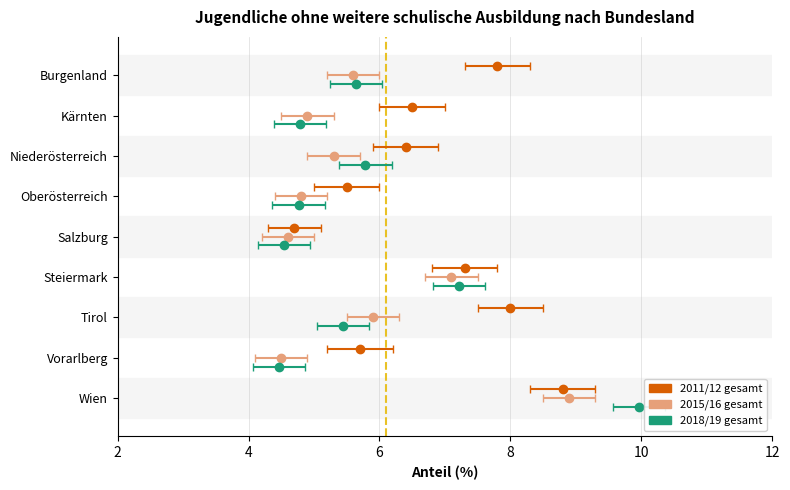

How many series are shown in this chart?

3